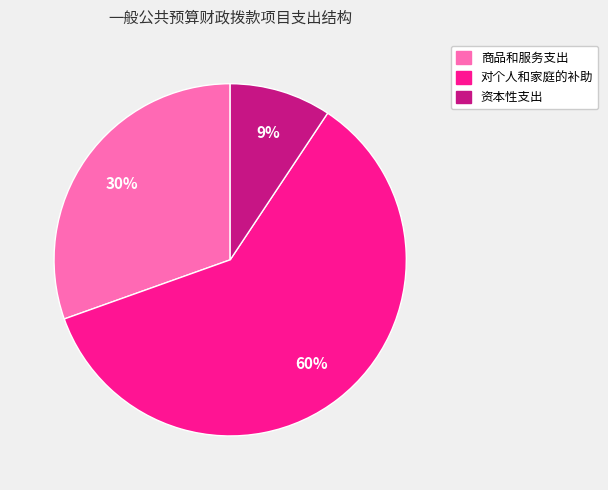

Do 资本性支出 and 对个人和家庭的补助 together represent more than half of the pie?

Yes